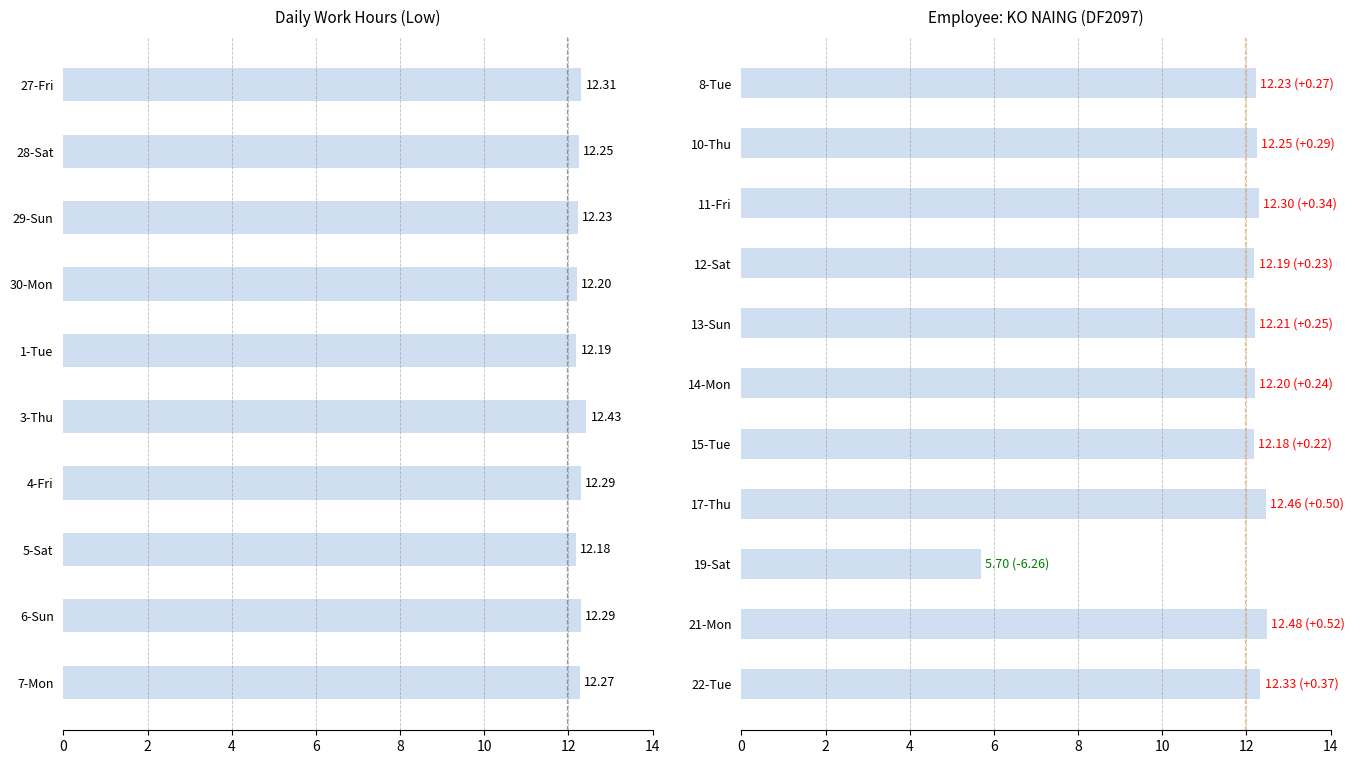

Which category has the highest value across all series?

21-Mon